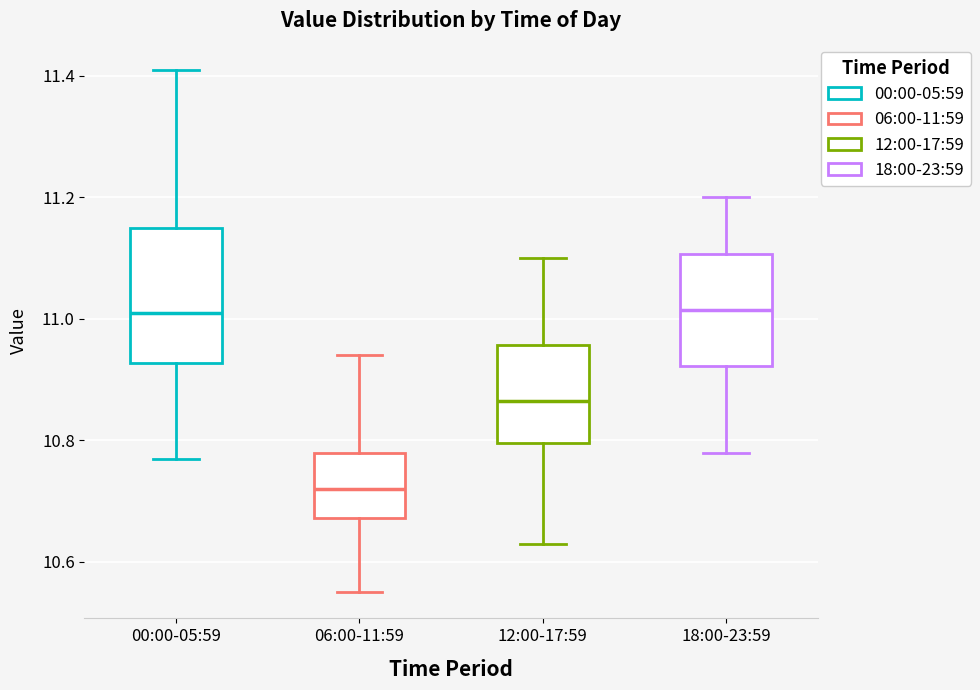

Comparing the boxes themselves (not the whiskers), which one is the tallest?

00:00-05:59